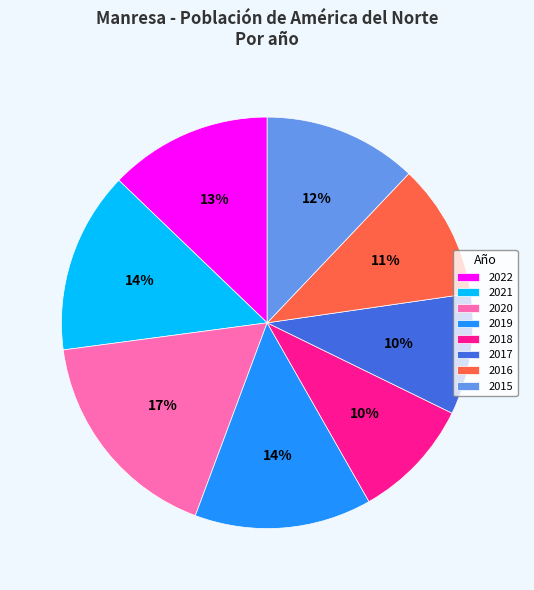

To the nearest percent, what is the average slice percentage?

12%